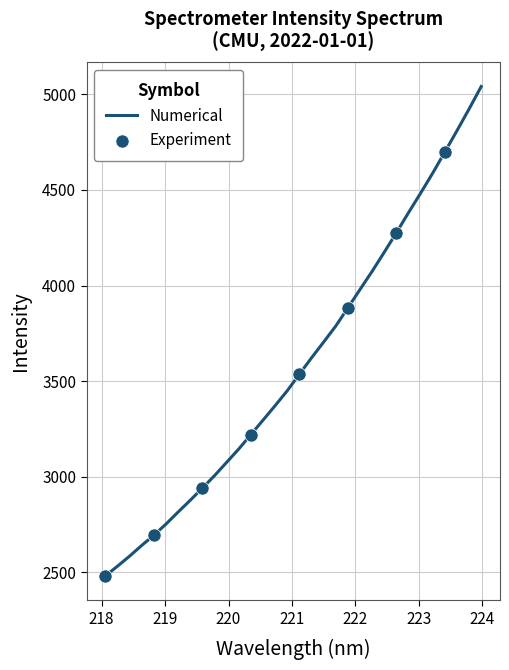

What is the difference between the maximum and minimum values?

2559.9